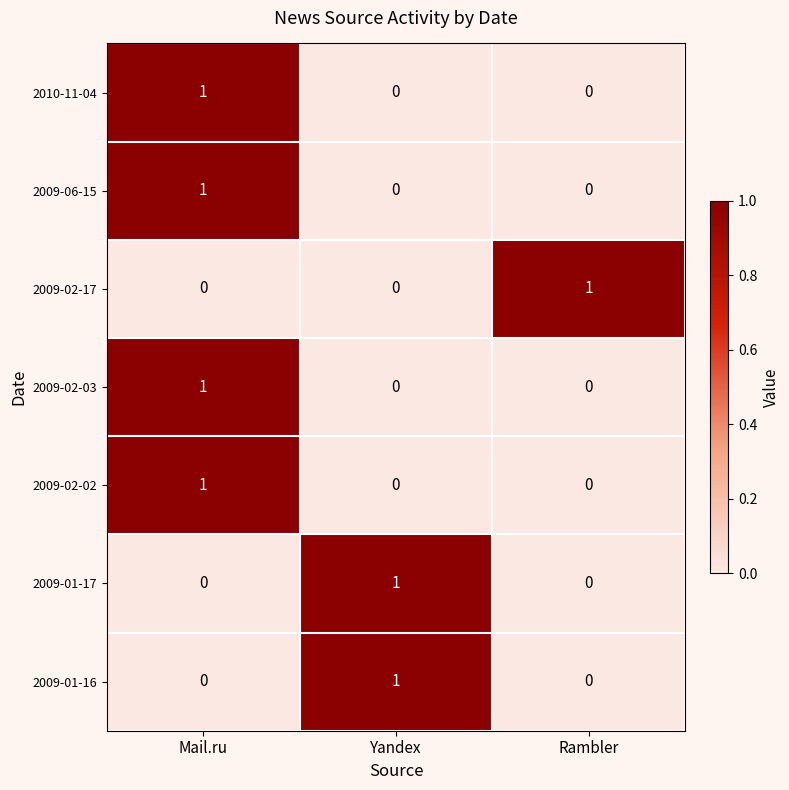

How many series are shown in this chart?

7